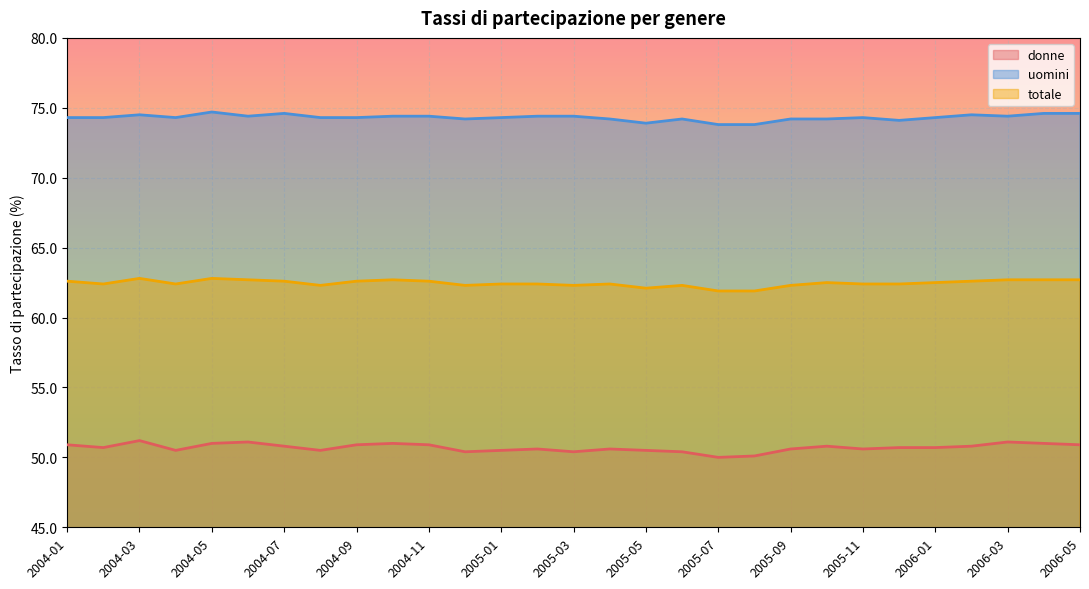

What is the value of the uomini point at the 13th from the left?

74.3